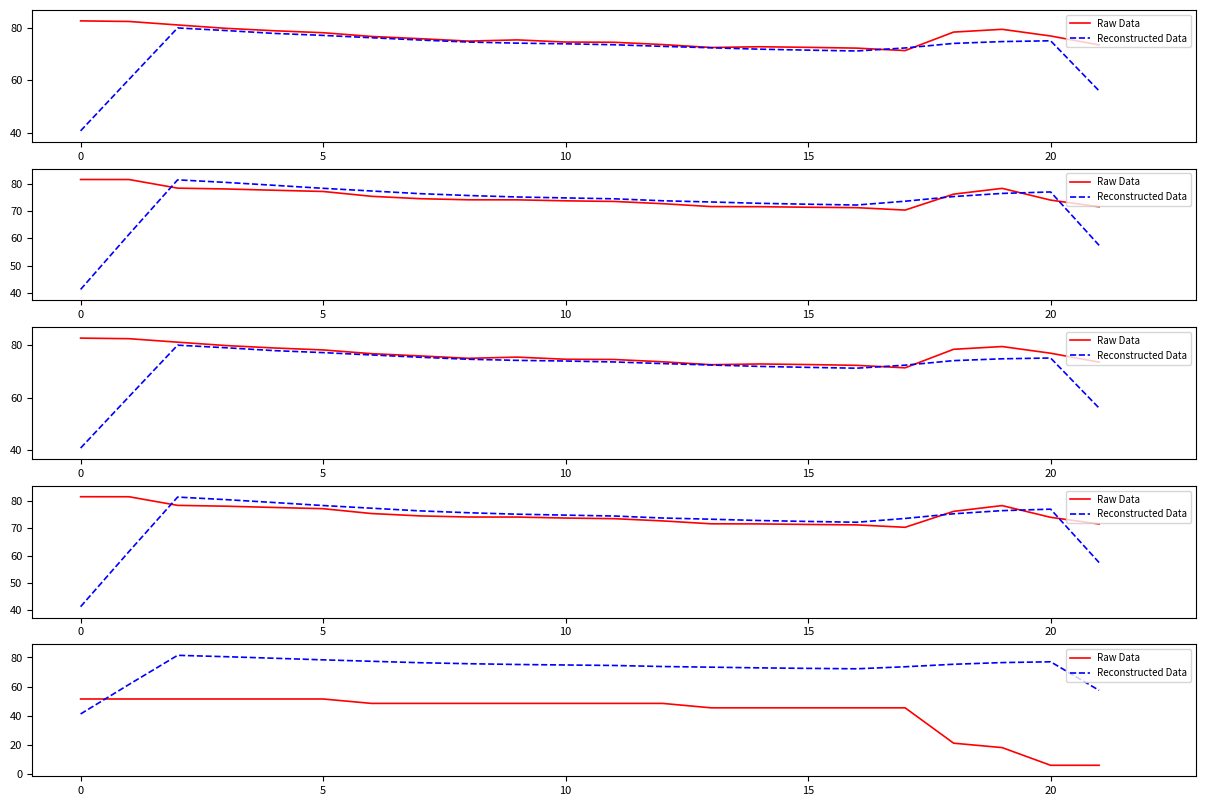

Does the chart display data point markers on the line(s)?

No